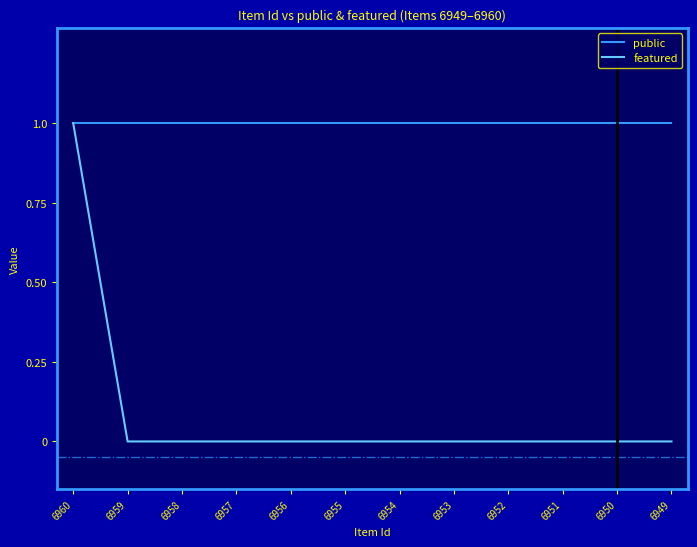

What are all the series names shown in the legend?

public, featured